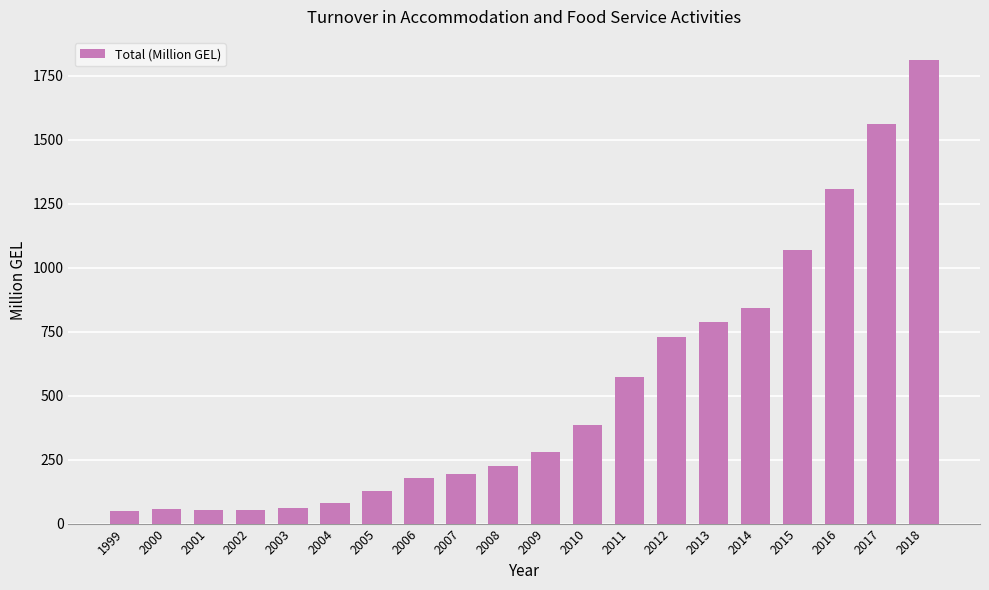

What is the ratio of the value at 2014 to the value at 2003?

13.6